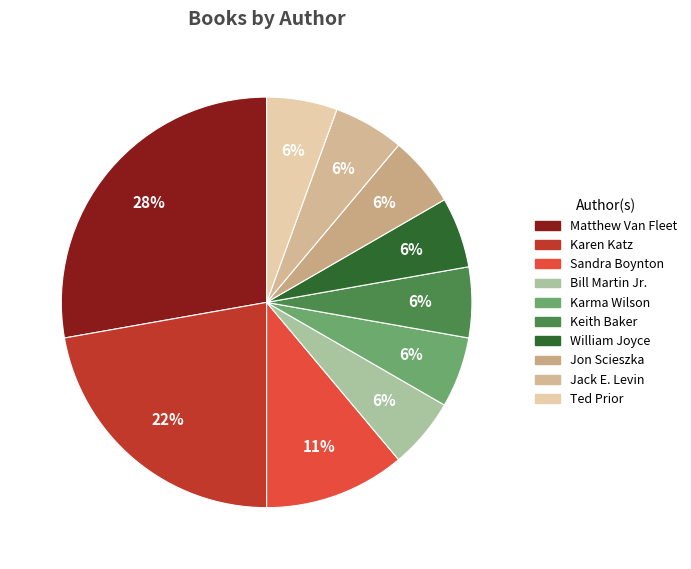

How many segments does this pie chart have?

10